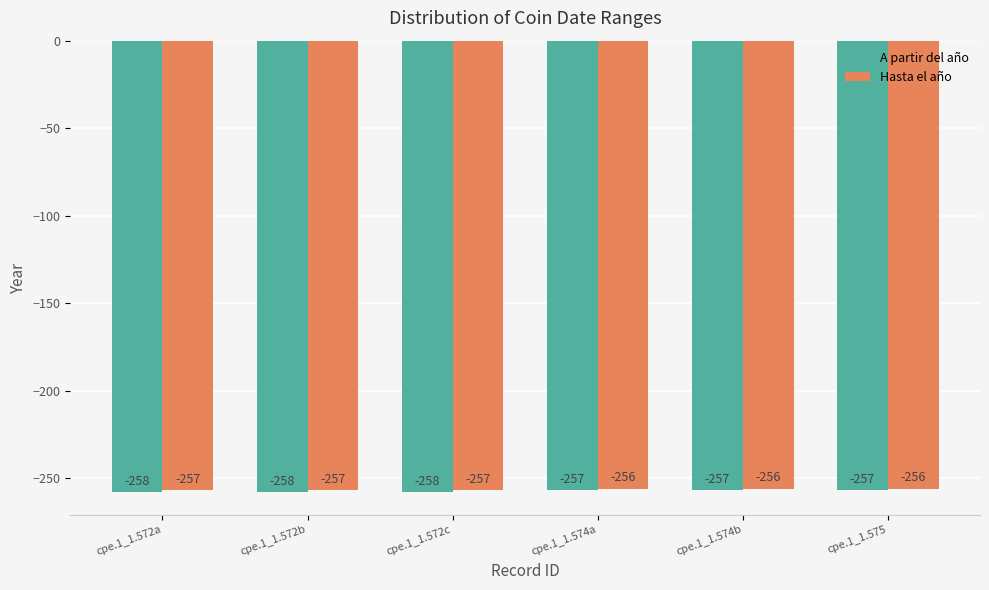

What is the difference between the second highest and minimum values in the Hasta el año series?

1